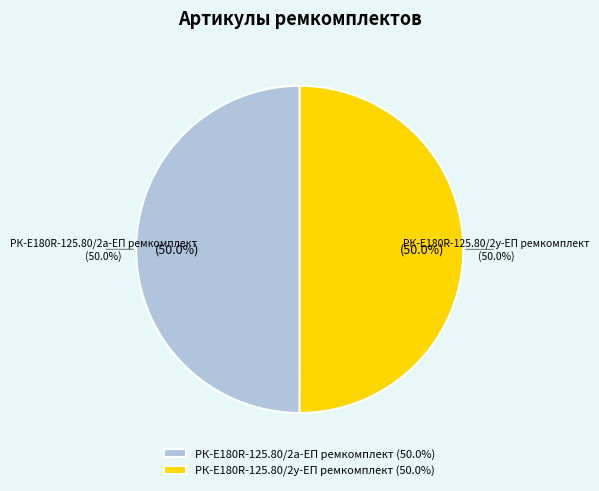

What percentage do РК-E180R-125.80/2а-ЕП ремкомплект and РК-E180R-125.80/2у-ЕП ремкомплект together represent?

100.0%